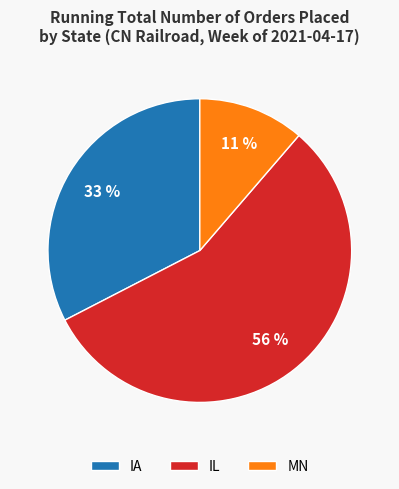

The MN slice represents 20% of the pie. True or false?

False